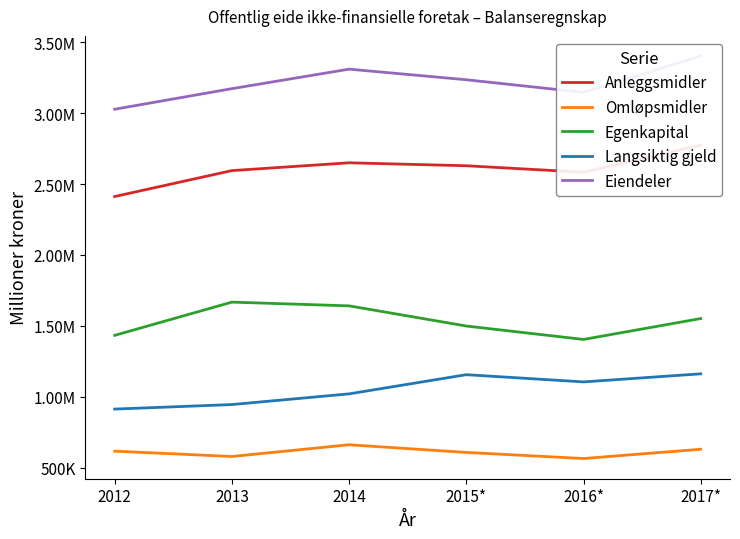

Which series has the largest total across all categories?

Eiendeler